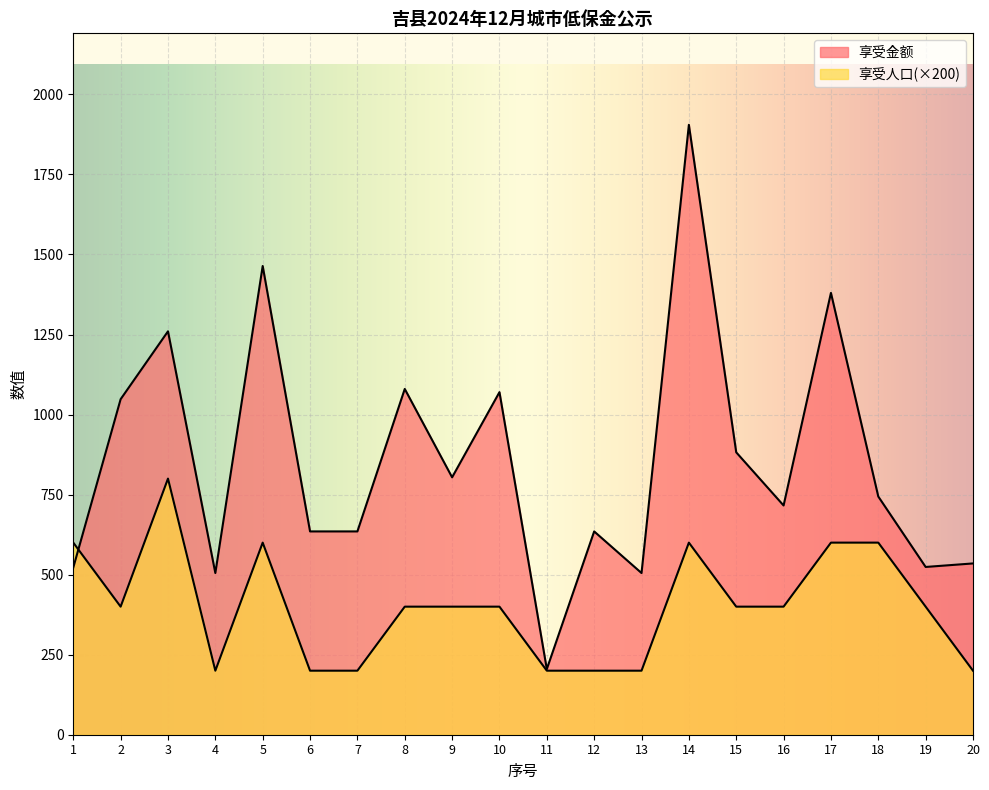

True or false: 享受金额 has a value of 582 at 14.

False